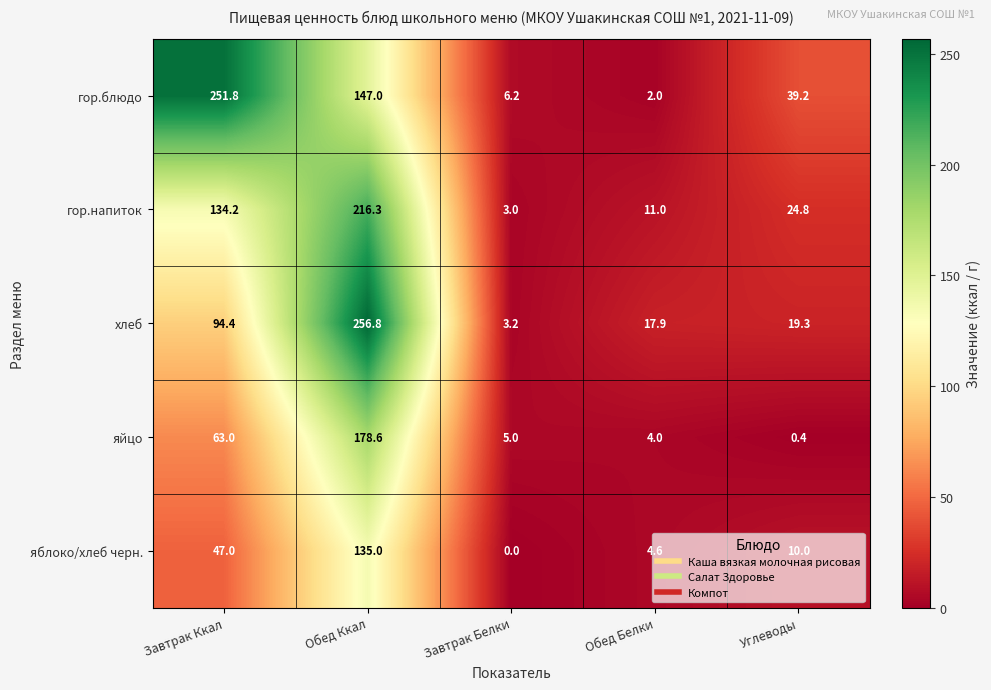

What is the average value of the яблоко/хлеб черн. series?

39.3